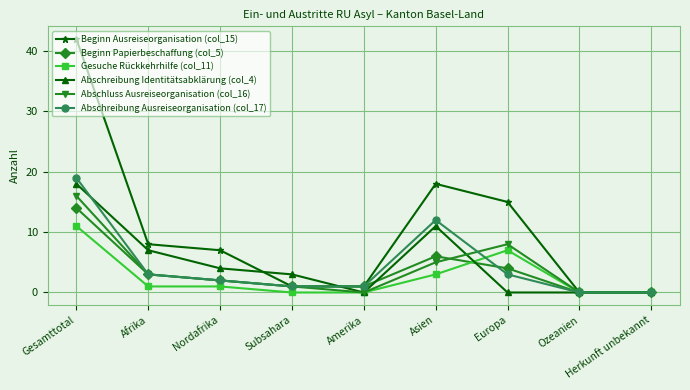

What is the total value across all series at Amerika?

3